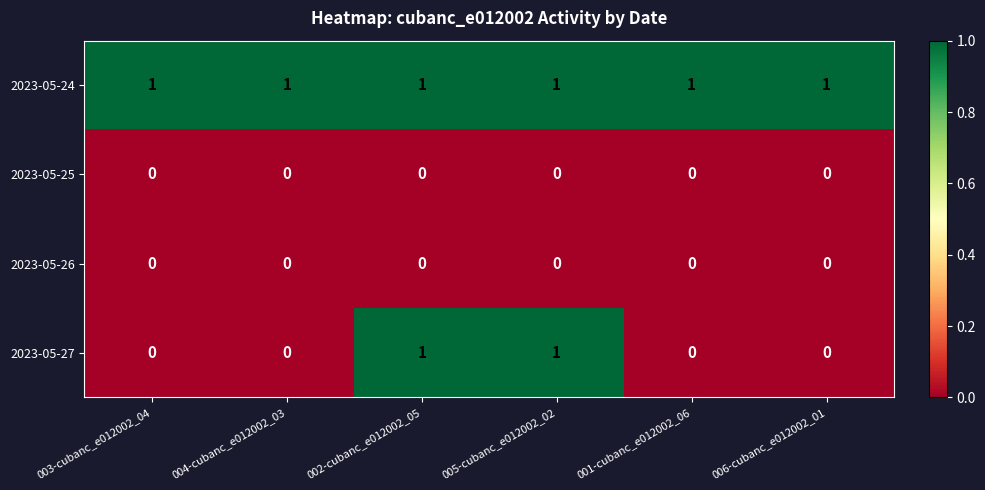

The 2023-05-26 series shows 0 at 006-cubanc_e012002_01. True or false?

True